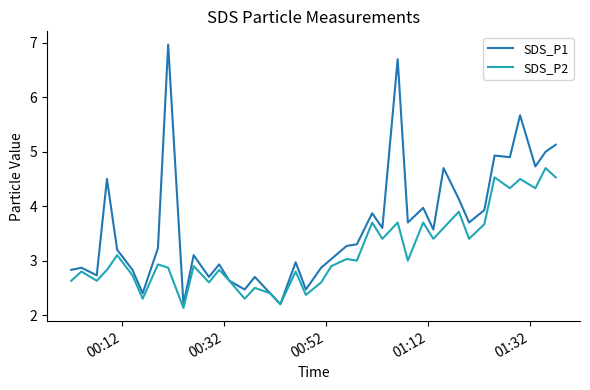

List the series in order of their peak value, highest first.

SDS_P1, SDS_P2